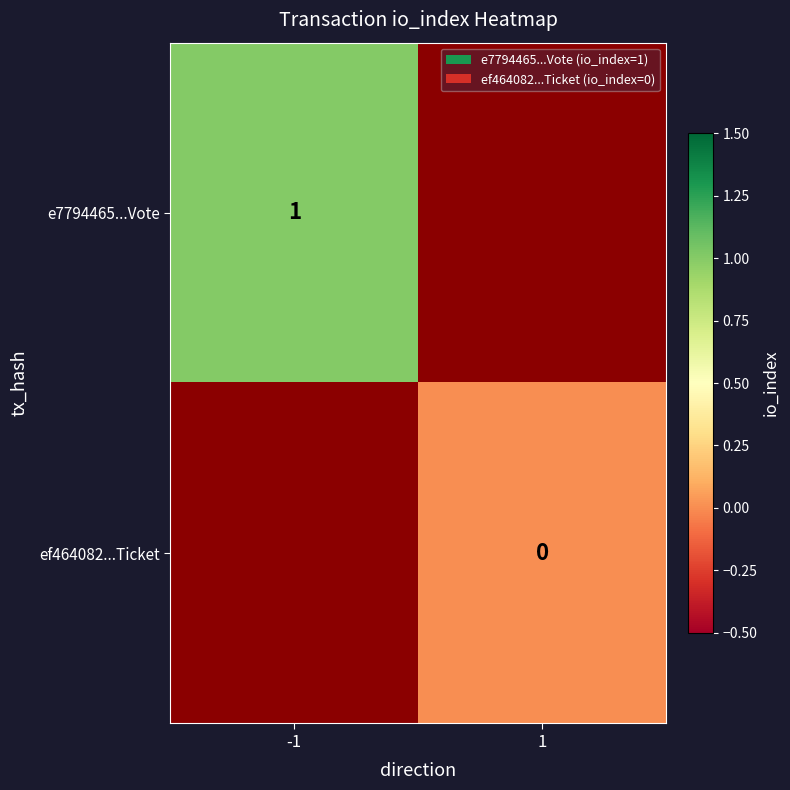

The e7794465...Vote series shows 1 at -1. True or false?

True